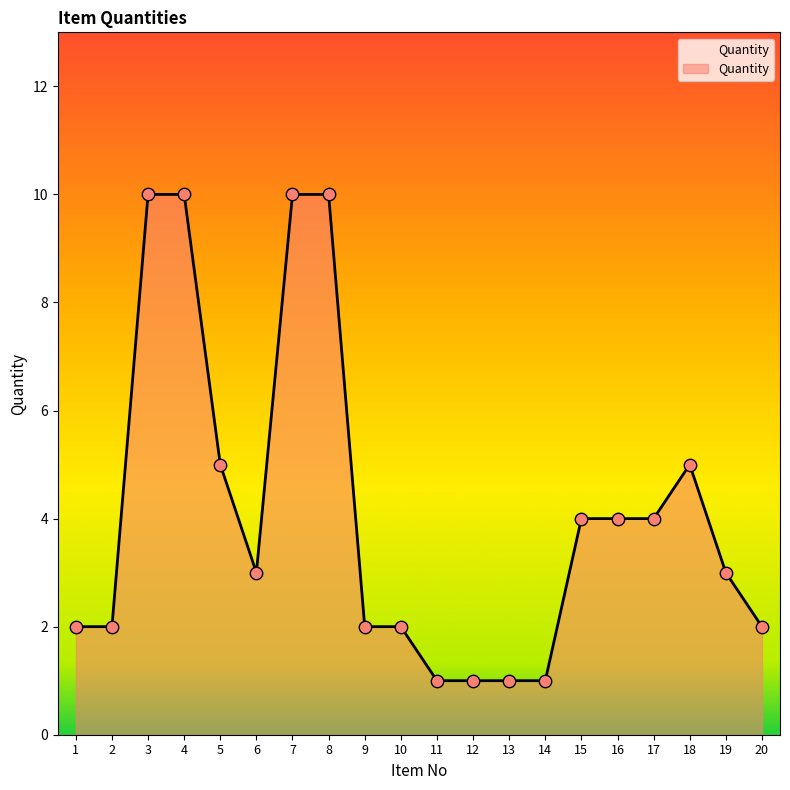

What is the ratio of the value at 15 to the value at 20?

2.0